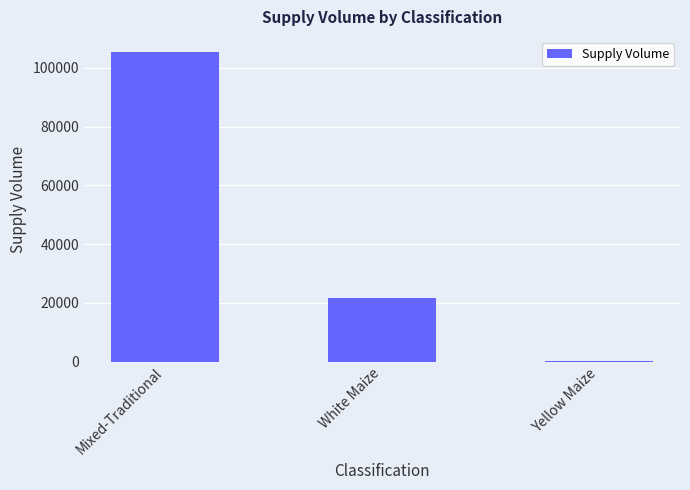

At which label does the data first exceed 21550?

Mixed-Traditional